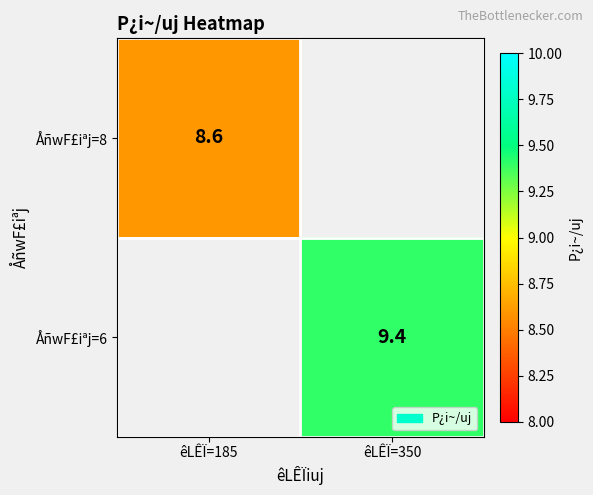

The value of ÅñwF£iªj=6 at êLÊÏ=350 is 15.7. True or false?

False